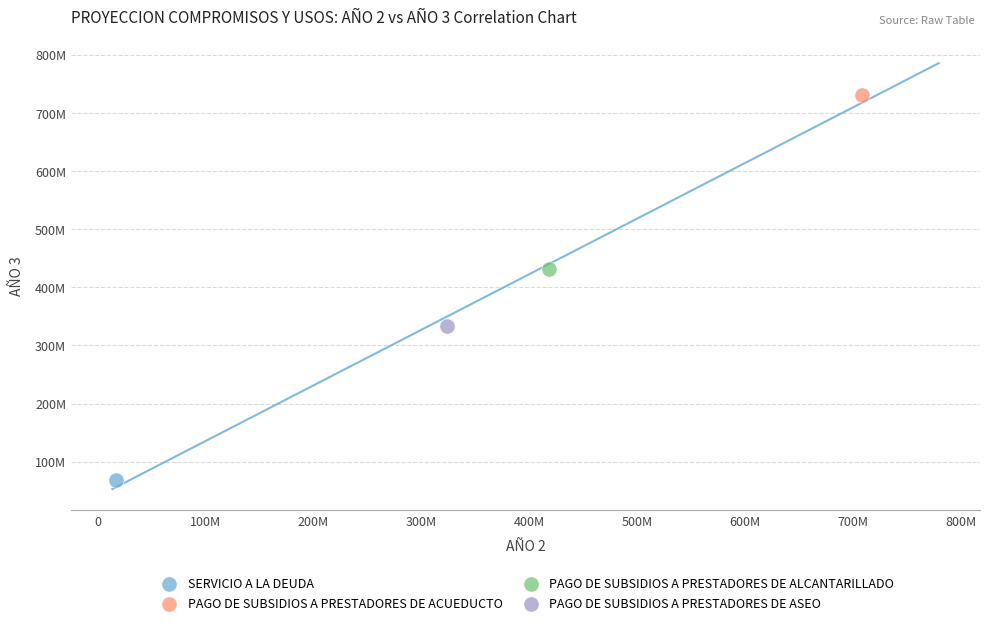

Which series reaches the maximum Y coordinate?

PAGO DE SUBSIDIOS A PRESTADORES DE ACUEDUCTO